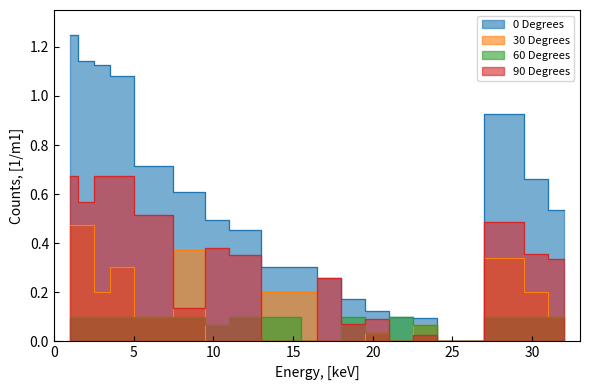

The 0 Degrees series shows 0.3 at 14. True or false?

True